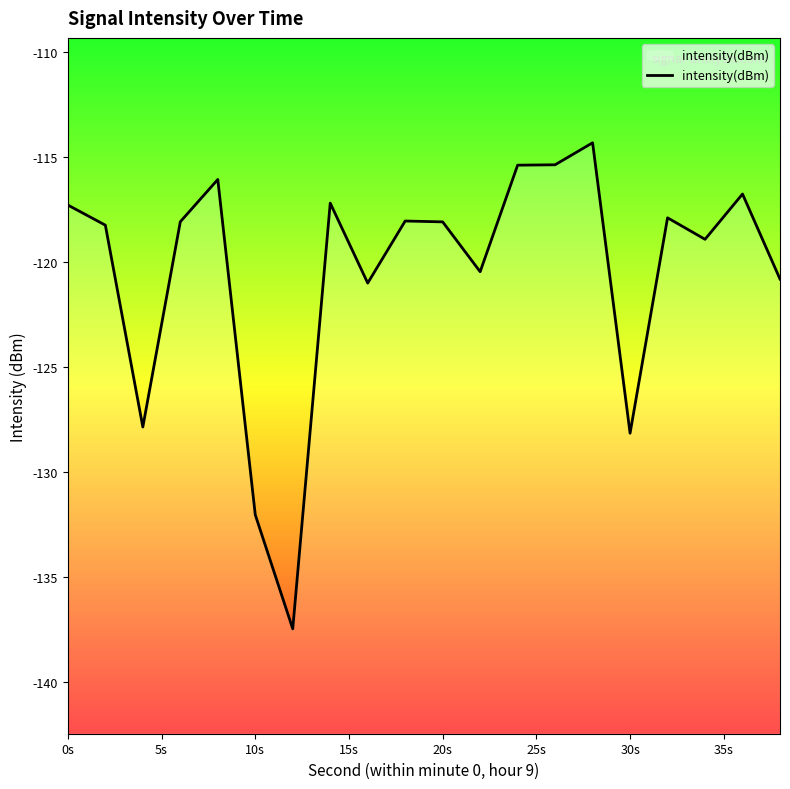

What is the minimum value shown in the chart?

-137.5